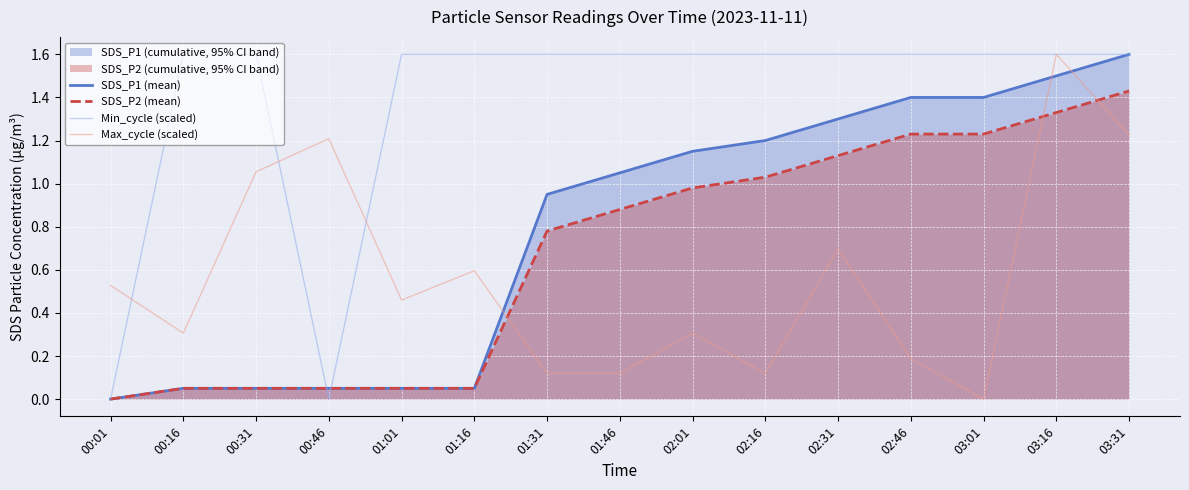

Is the value of SDS_P2 (mean) at 02:16 greater than the value of Max_cycle (scaled) at 01:16?

Yes